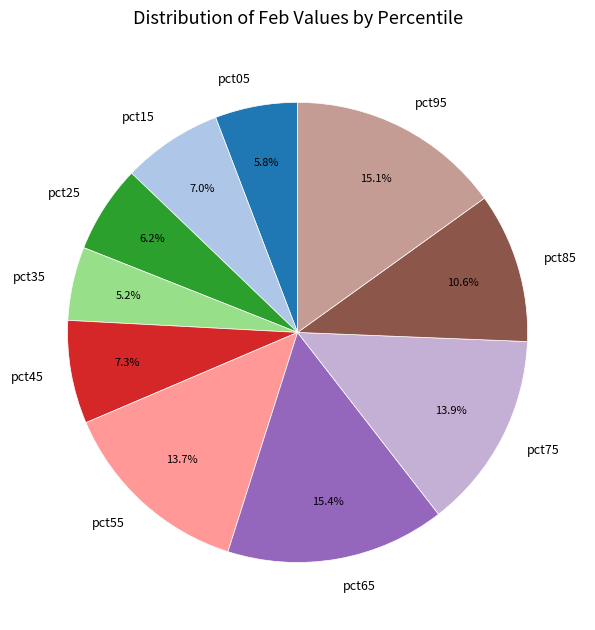

Count the number of slices in the pie.

10